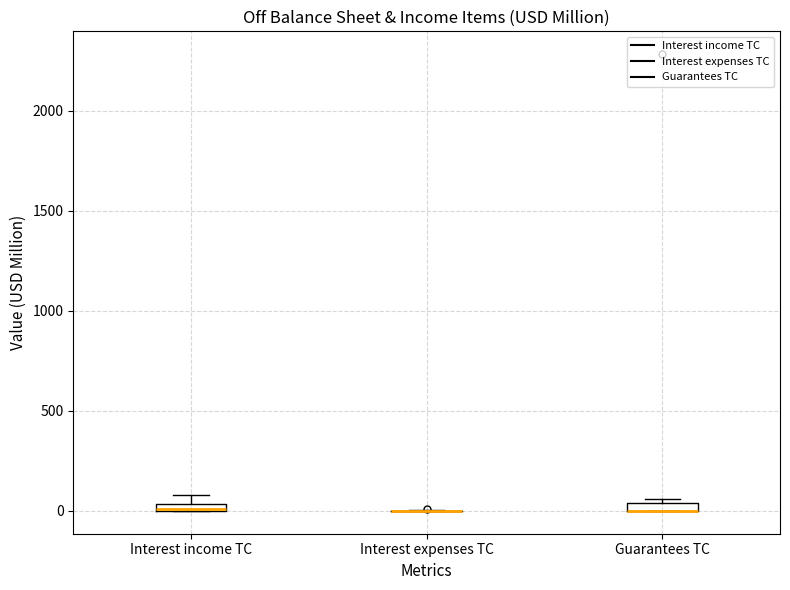

Where is the upper edge of the box for Guarantees TC on the y-axis? The values are not printed on the chart, so give them approximately, as read against the axis.

50